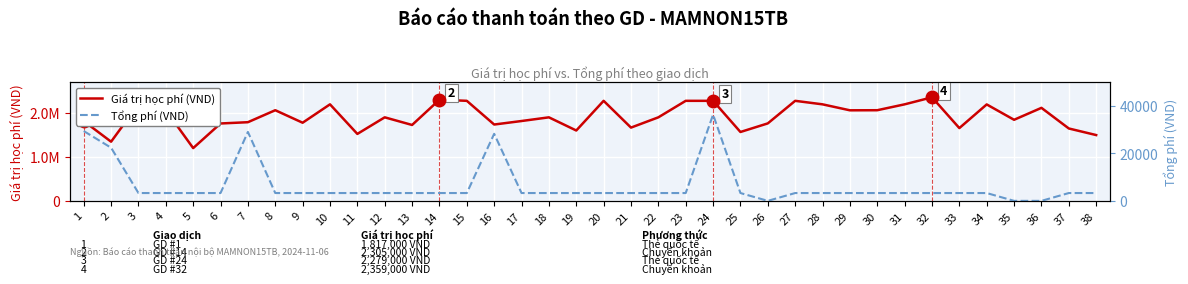

How many values in the Giá trị học phí (VND) series are below 1903000?

18